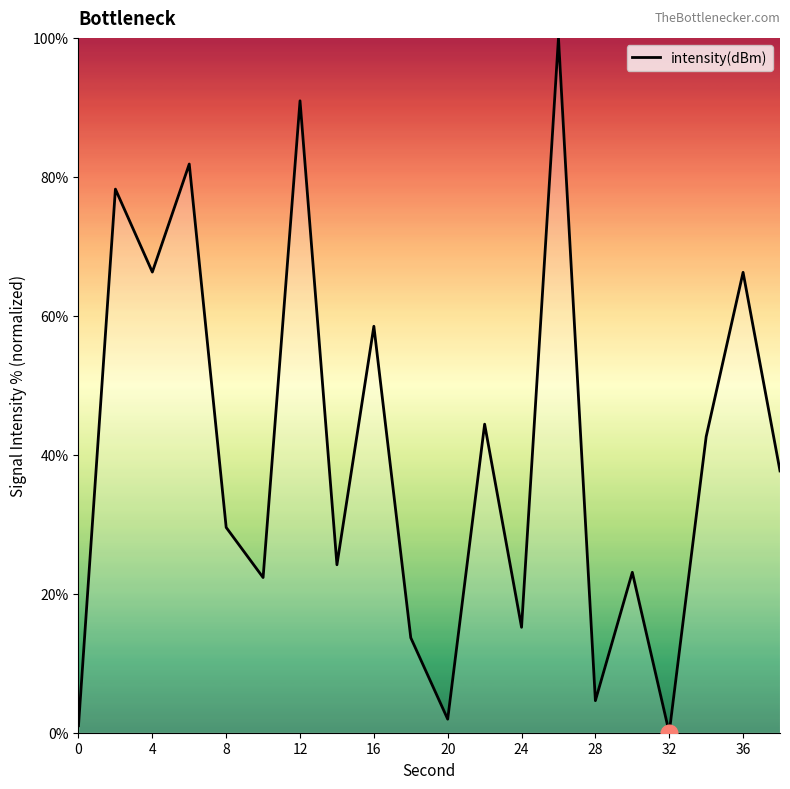

What is the greatest value displayed?

100.0